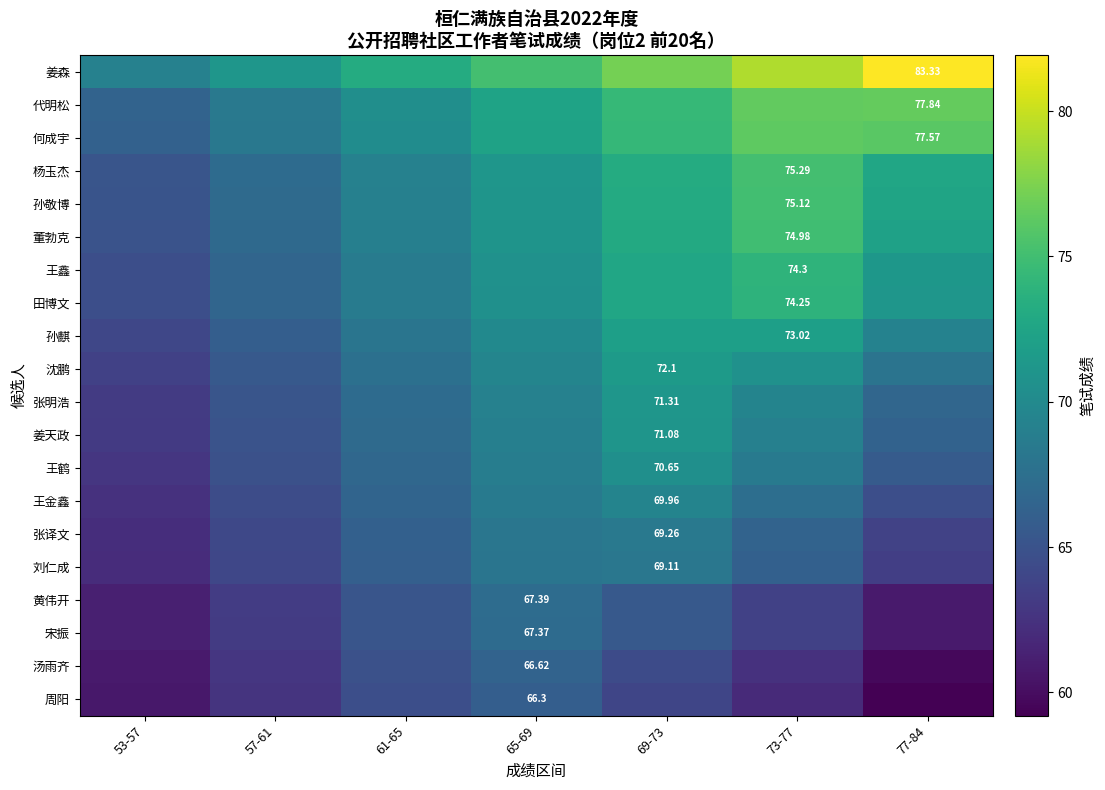

At how many categories does at least one series exceed 64?

7